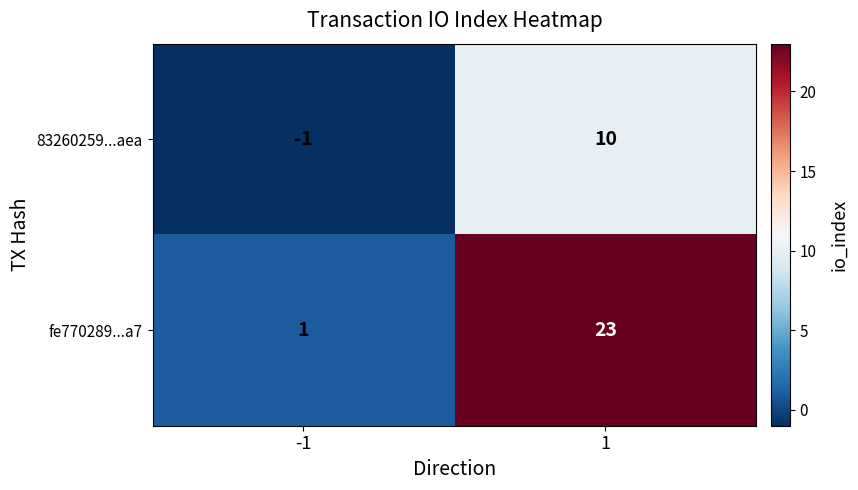

What is the spread (max minus min) of values at 1?

13